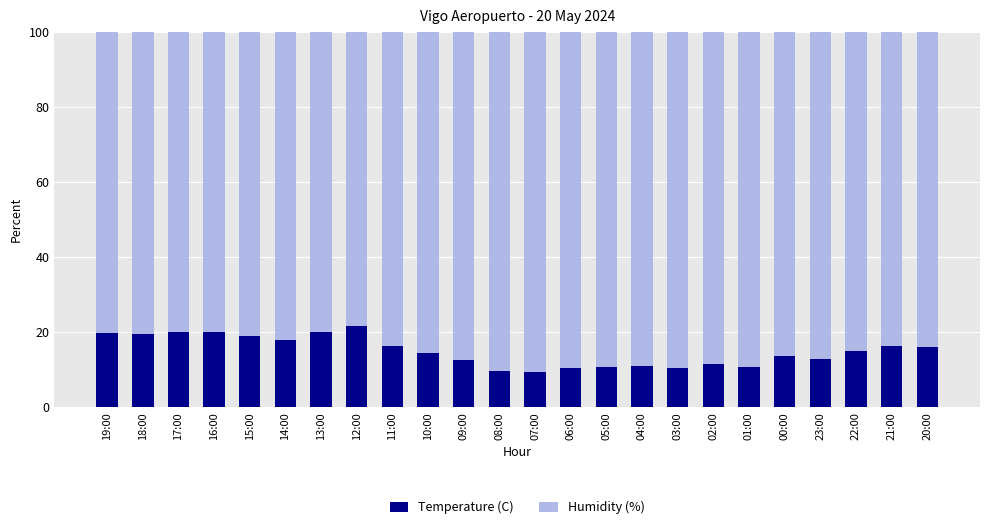

Is it true that Temperature (C) equals 14.5 at 10:00?

True